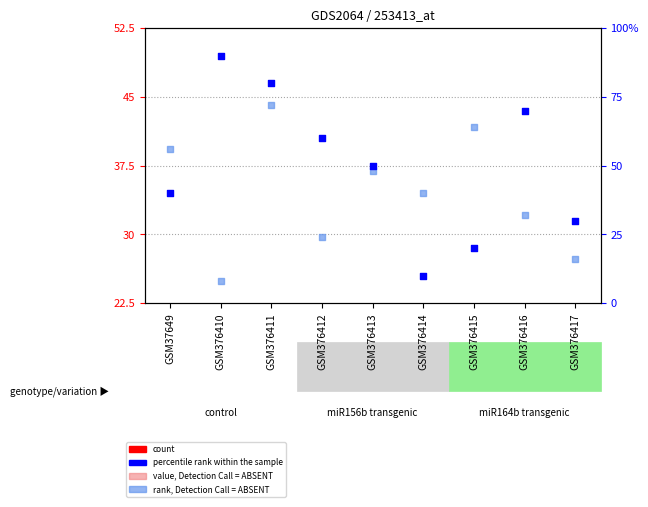

Which series has the largest Y range (max minus min)?

percentile rank within the sample